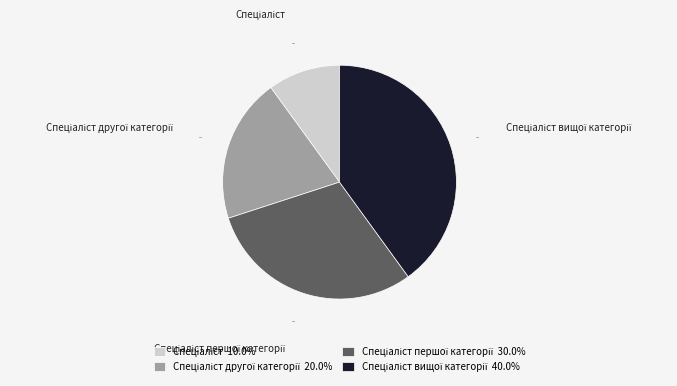

Is there a majority slice in this chart?

No